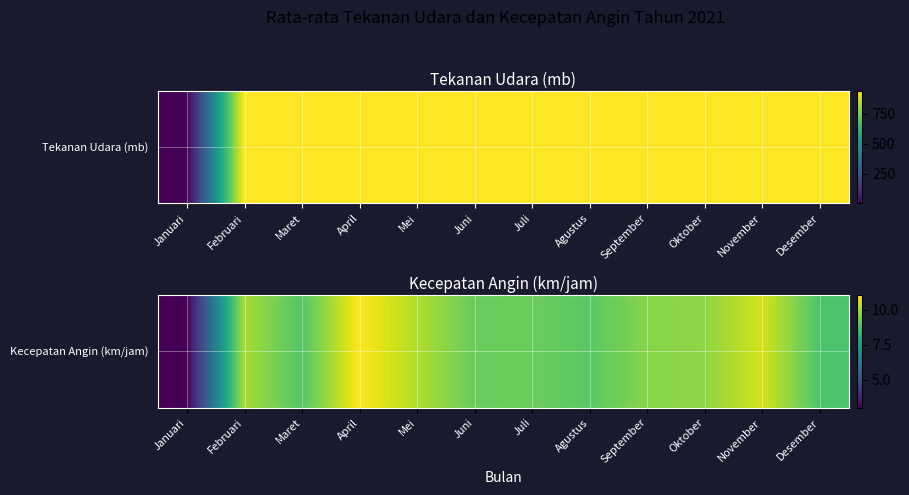

Which category has the highest value across all series?

April